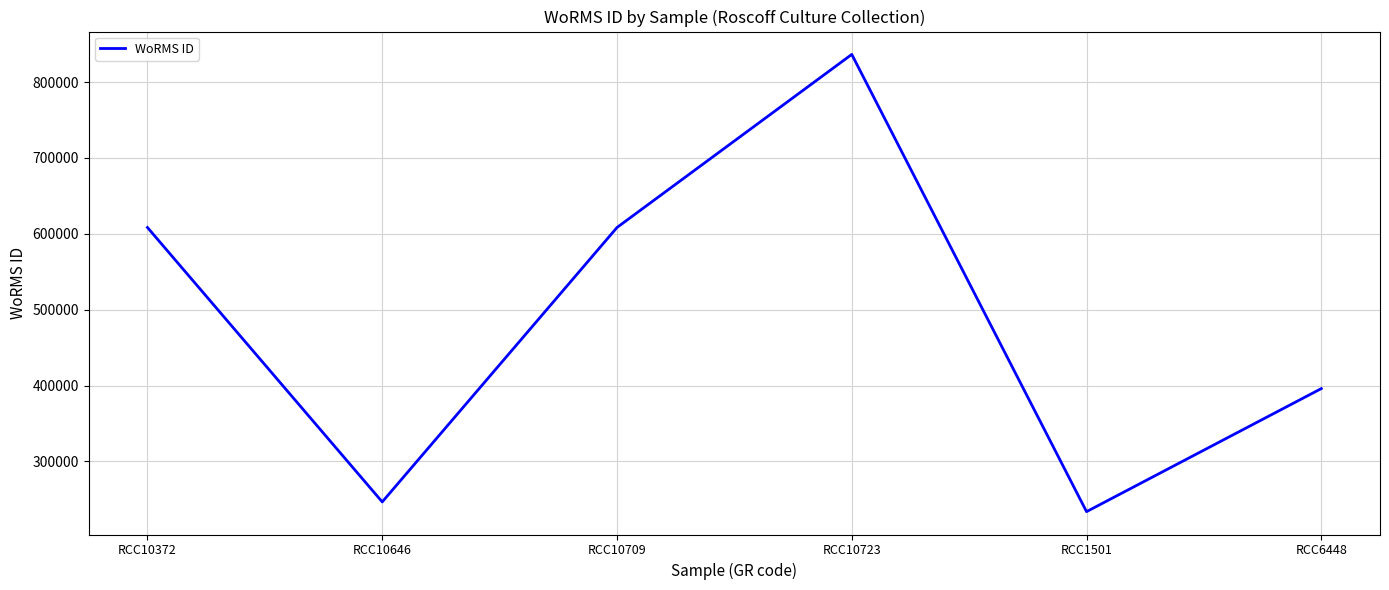

What is the ratio of the value at RCC1501 to the value at RCC10372?

0.4